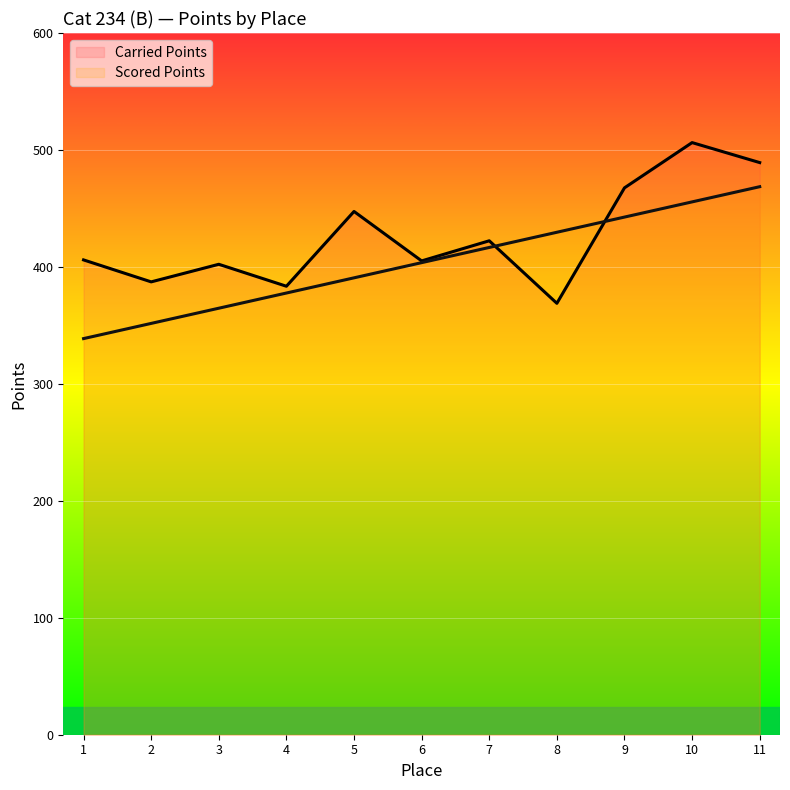

How many times do Scored Points and Carried Points cross each other?

2